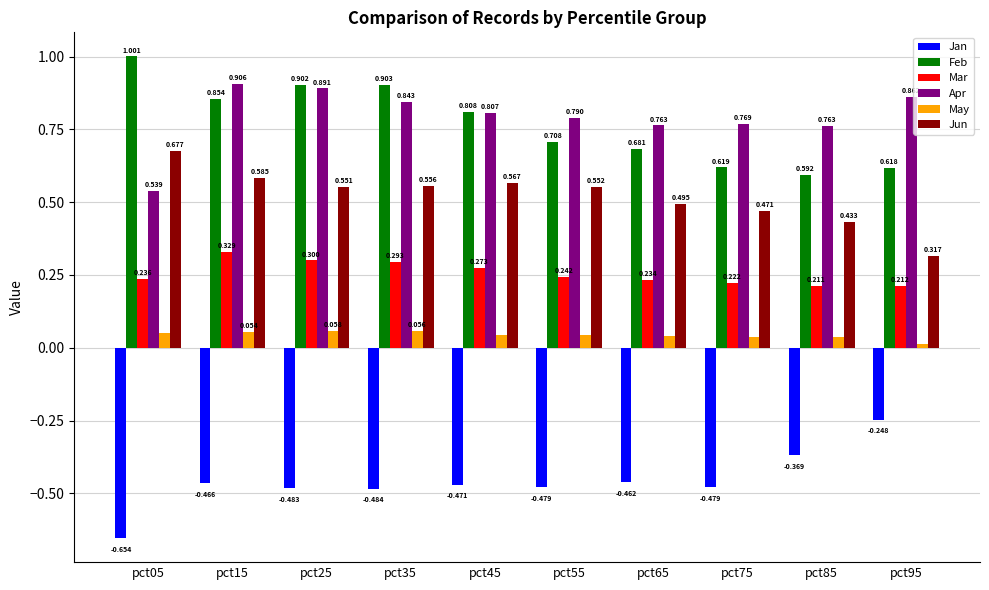

What are all the series names shown in the legend?

Jan, Feb, Mar, Apr, May, Jun